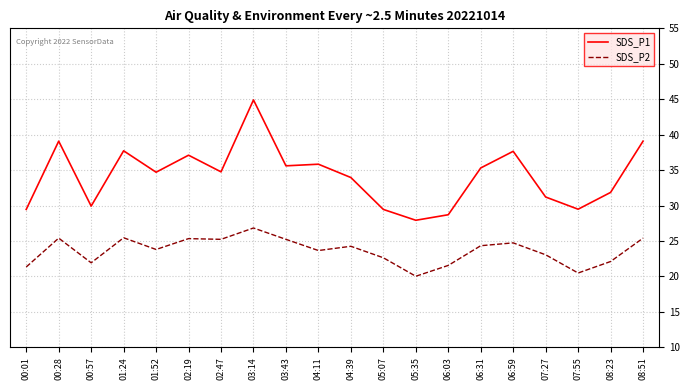

What is the difference between the maximum and minimum values in the SDS_P1 series?

17.0